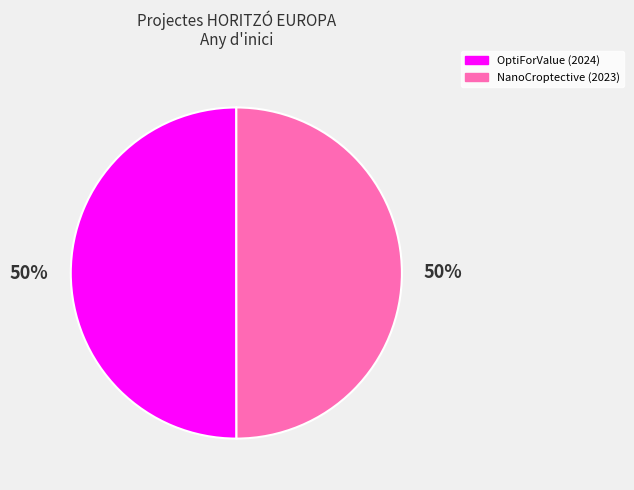

To the nearest percent, what percentage of the pie is NanoCroptective (2023)?

50%